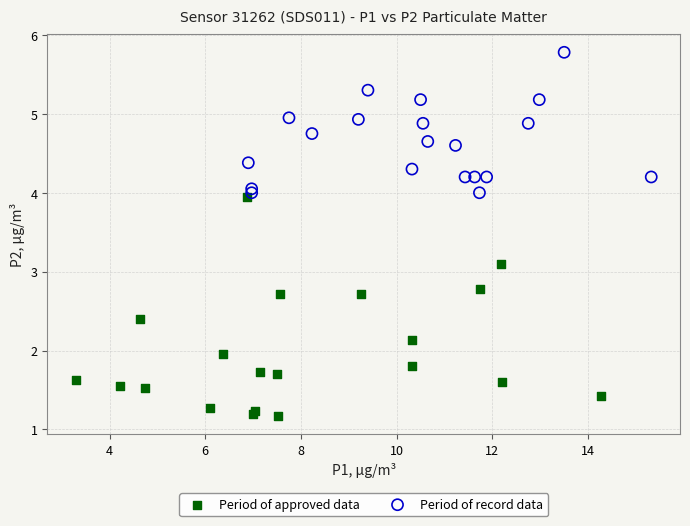

Which series has the largest Y range (max minus min)?

Period of approved data